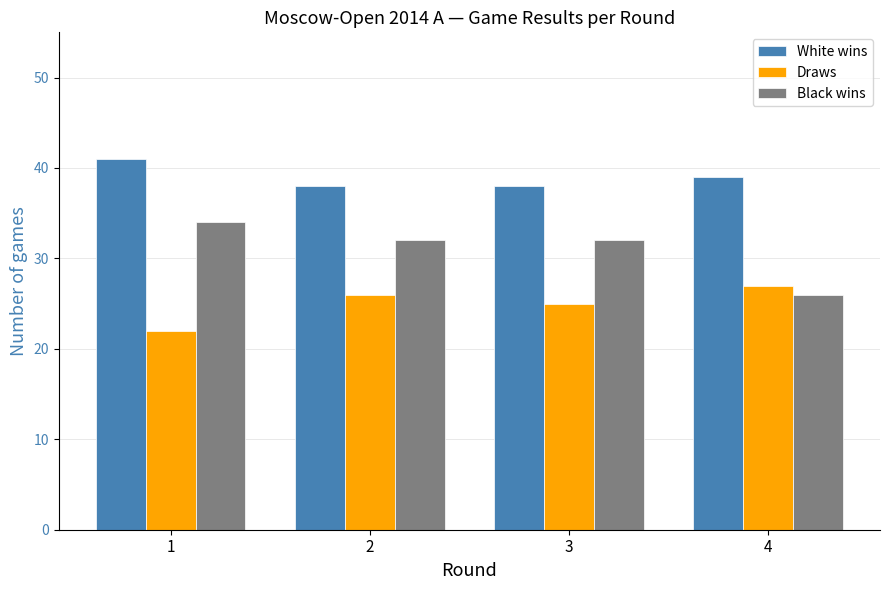

Reading right to left, what are all the values shown in this chart?

White wins: 39	38	38	41
Draws: 27	25	26	22
Black wins: 26	32	32	34